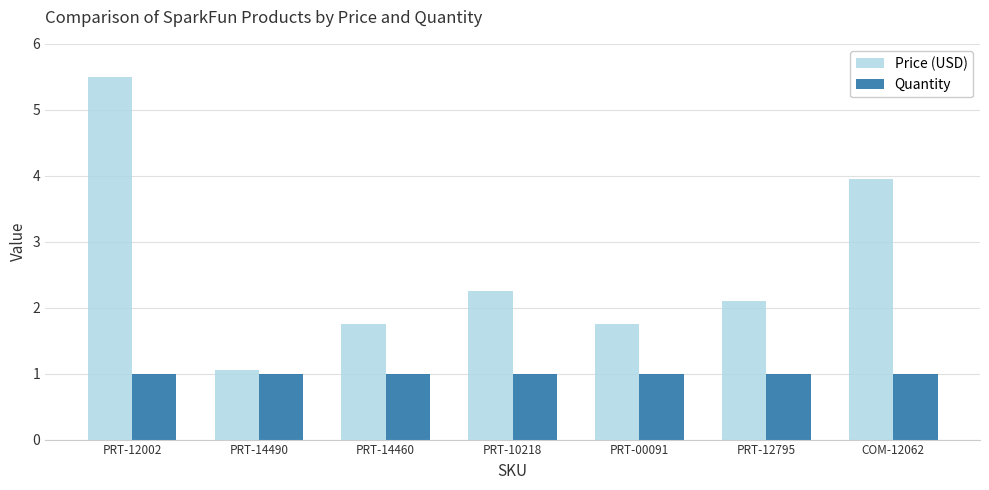

What is the highest value of the Price (USD) series?

5.5